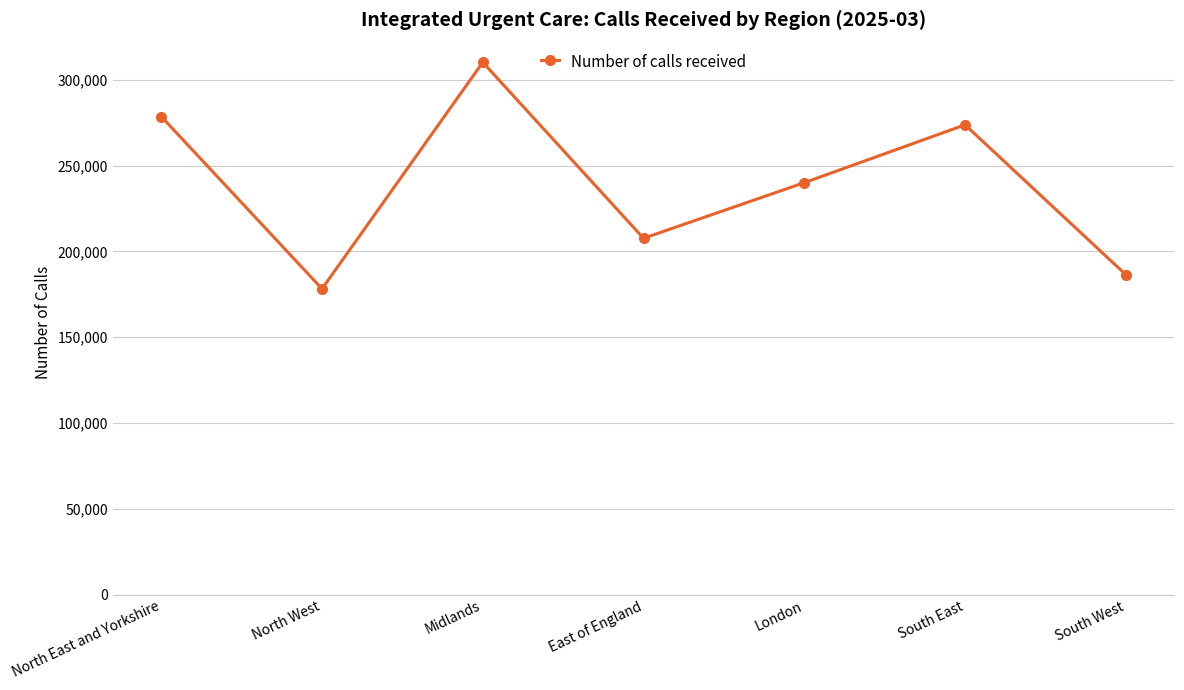

Where does the data first go above 240092?

North East and Yorkshire